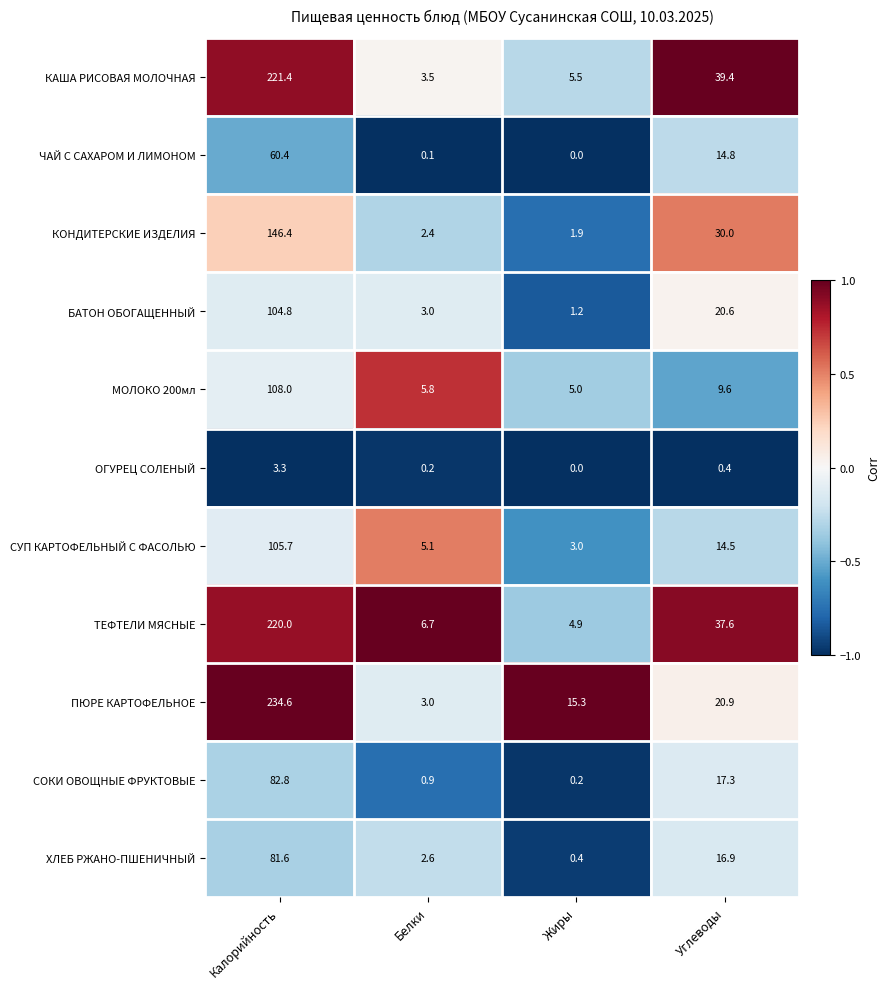

How many values in the СУП КАРТОФЕЛЬНЫЙ С ФАСОЛЬЮ series exceed 14?

2